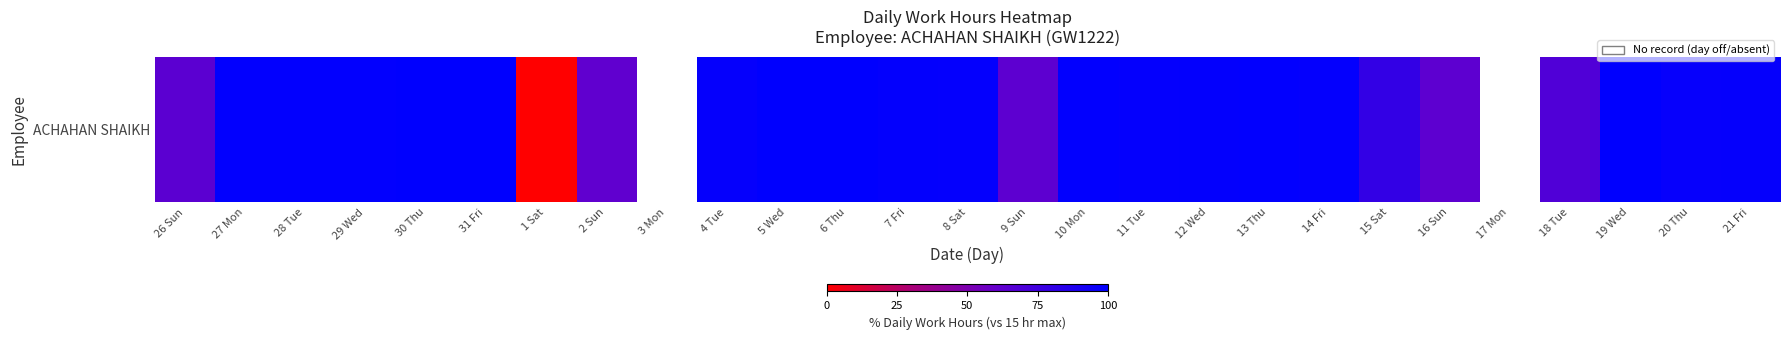

Where does the data first go above 98?

27 Mon